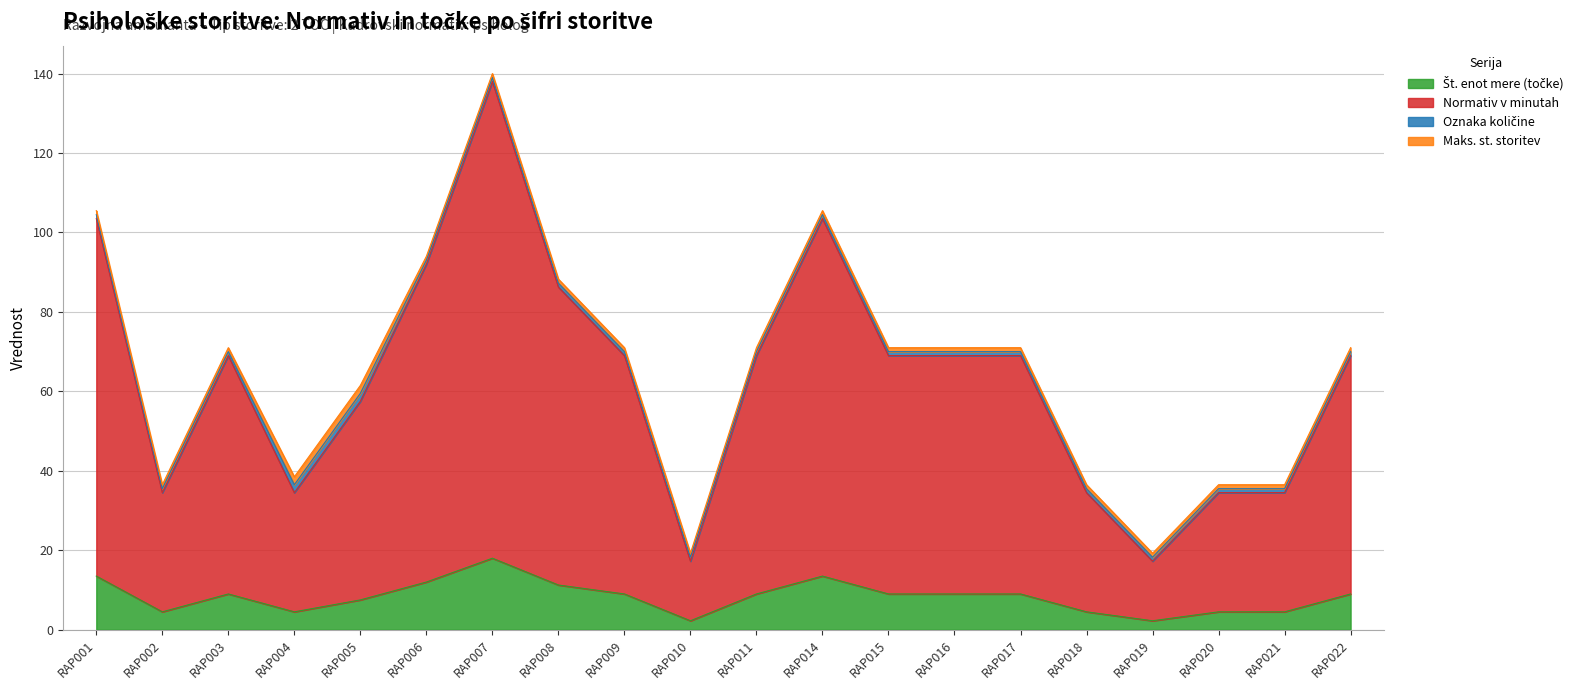

The Št. enot mere (točke) series shows 5.4 at RAP008. True or false?

False